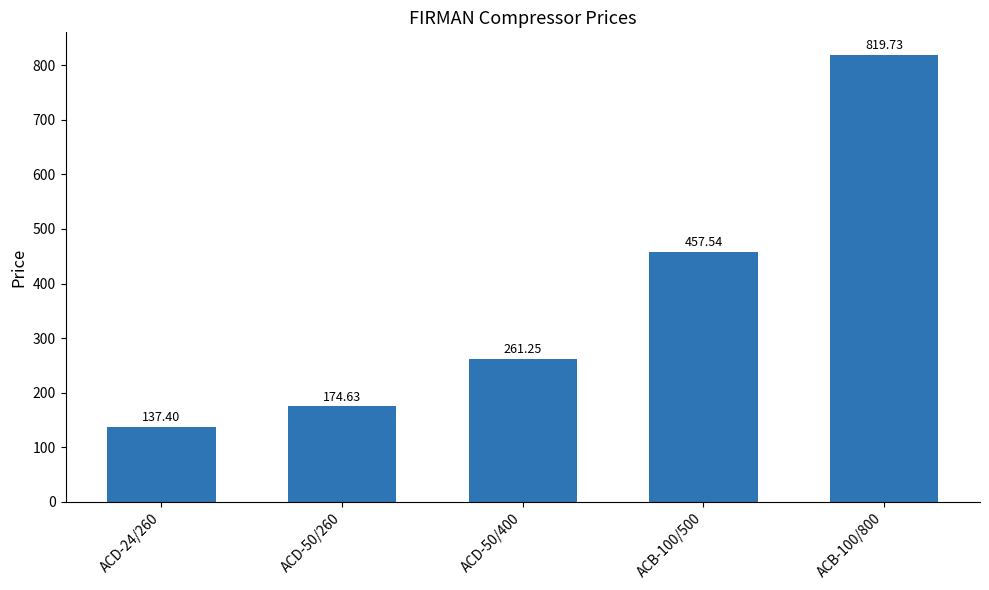

List the labels in order of value, largest first.

ACB-100/800, ACB-100/500, ACD-50/400, ACD-50/260, ACD-24/260